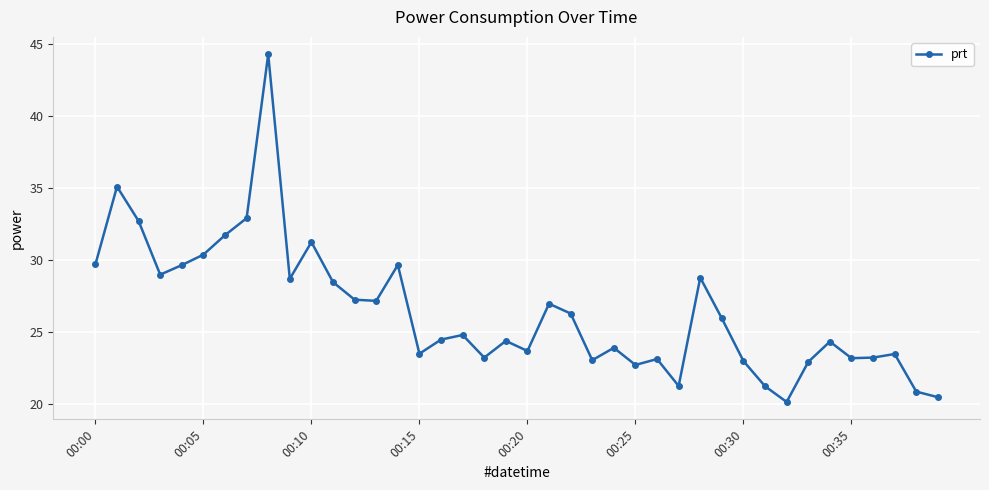

Does the chart display data point markers on the line(s)?

Yes